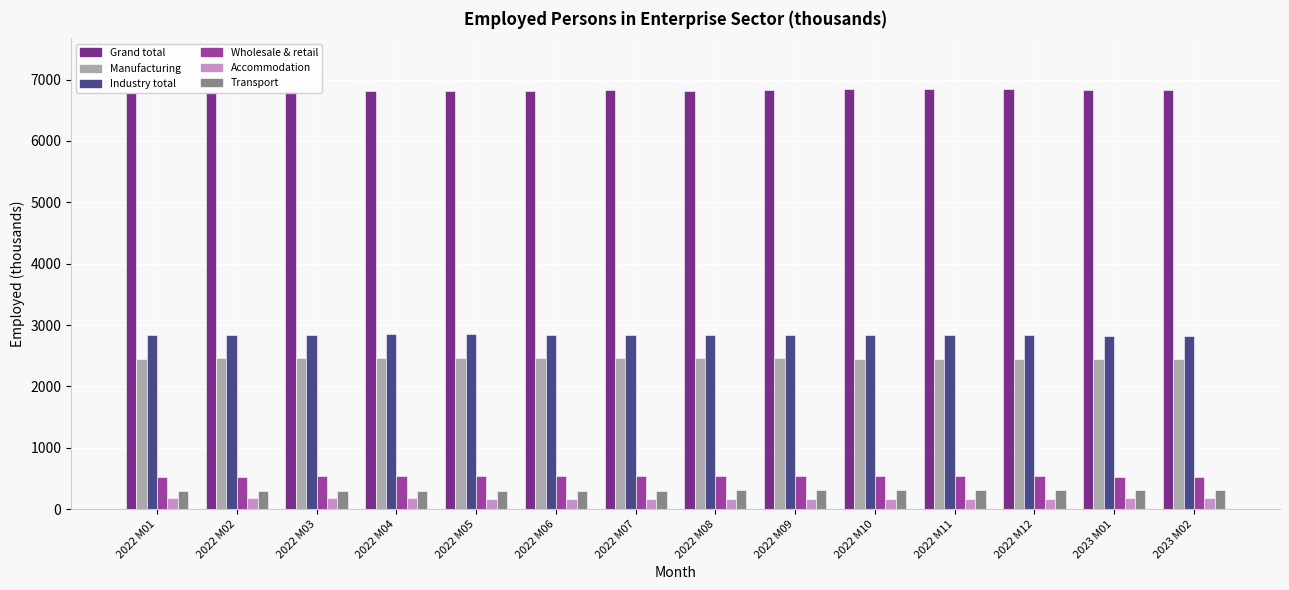

What is the difference between the highest and lowest values at 2022 M04?

6640